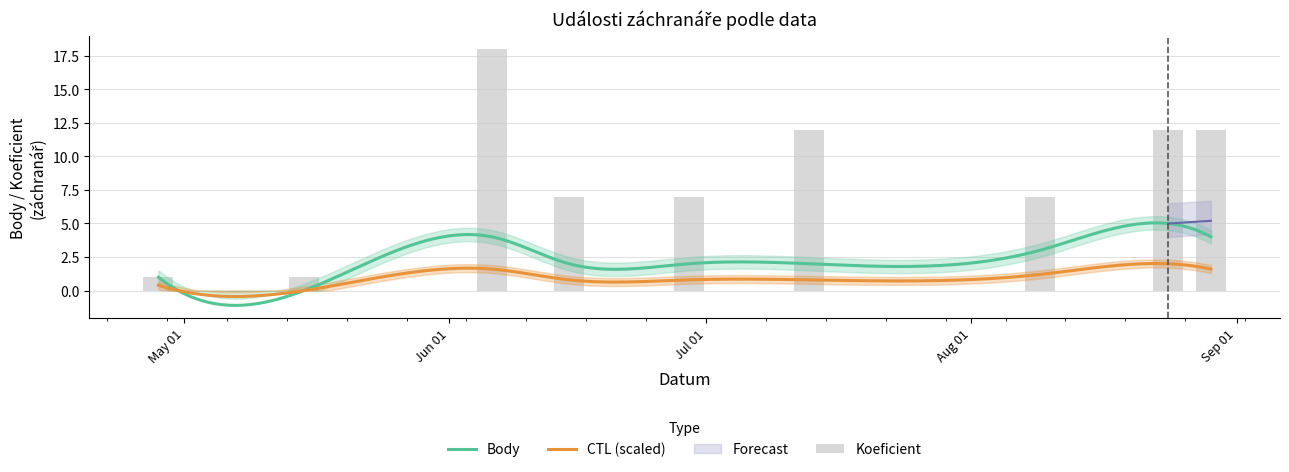

Where is Body nearest to the value 2?

2024-06-15